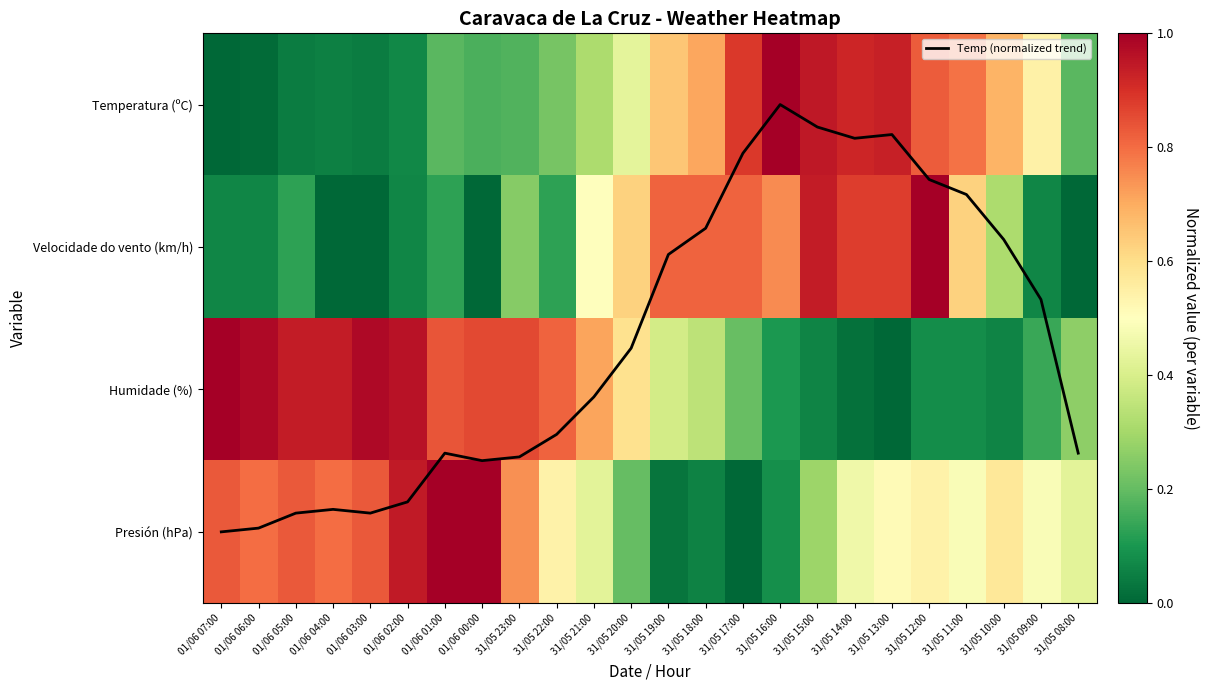

Which series has the largest total across all categories?

Temp (normalized trend)